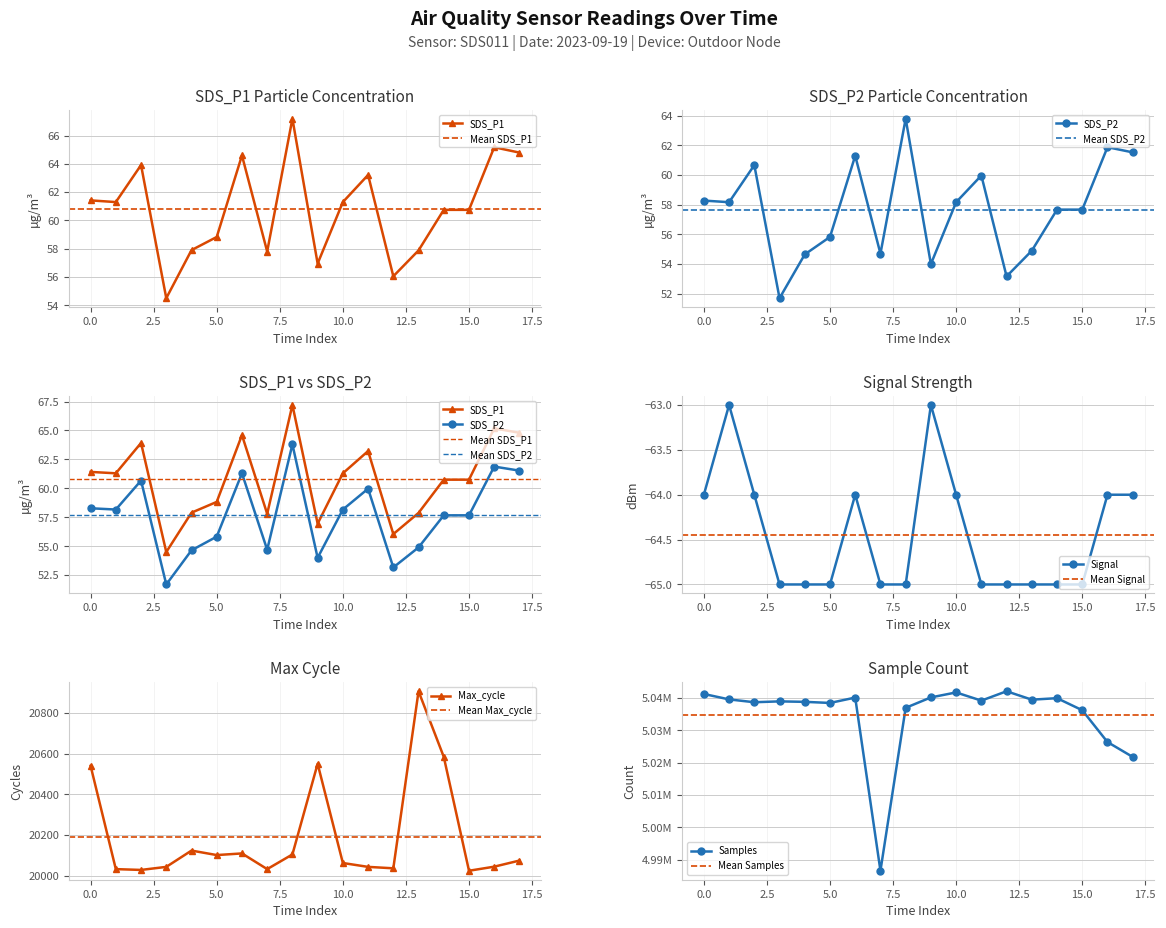

How many data points does each series have?

18